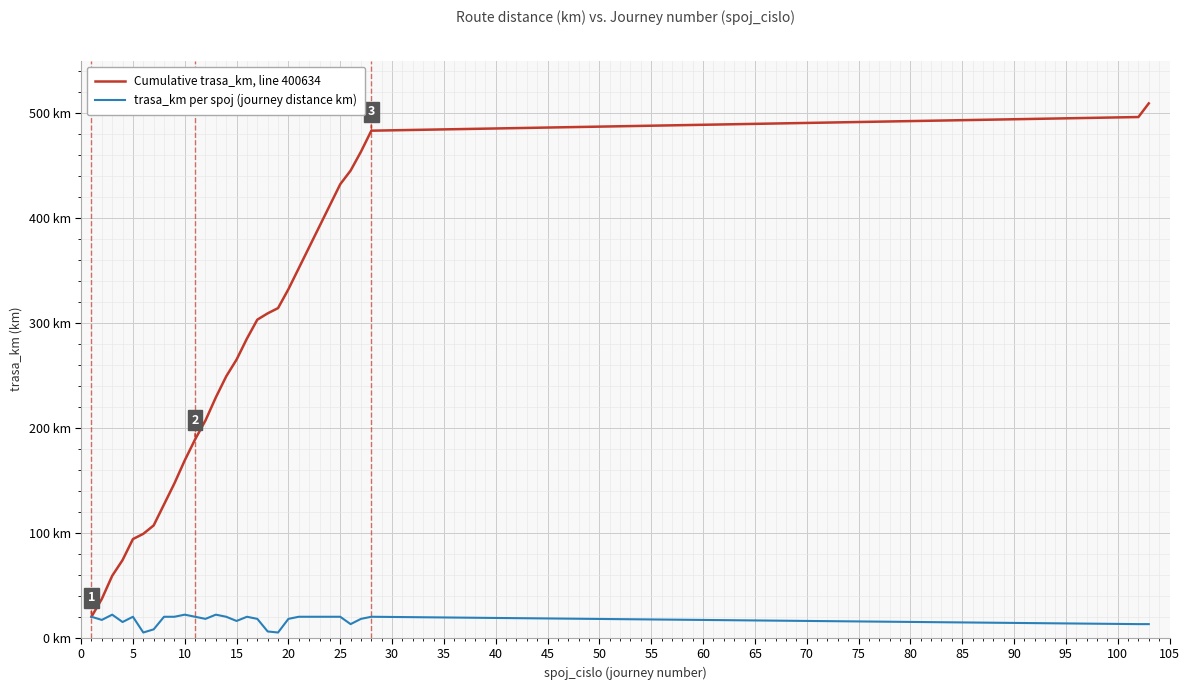

List the series in order of their peak value, highest first.

Cumulative trasa_km, line 400634, trasa_km per spoj (journey distance km)